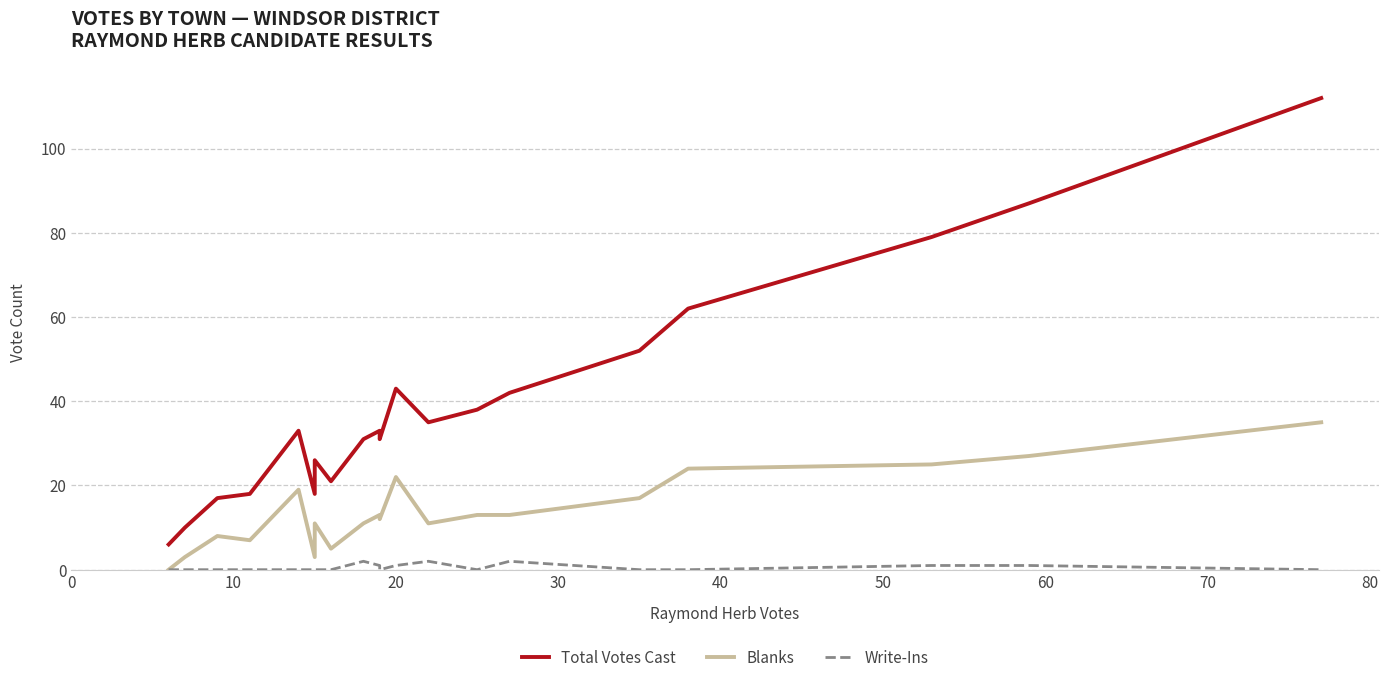

Which series has the largest range (max minus min)?

Total Votes Cast